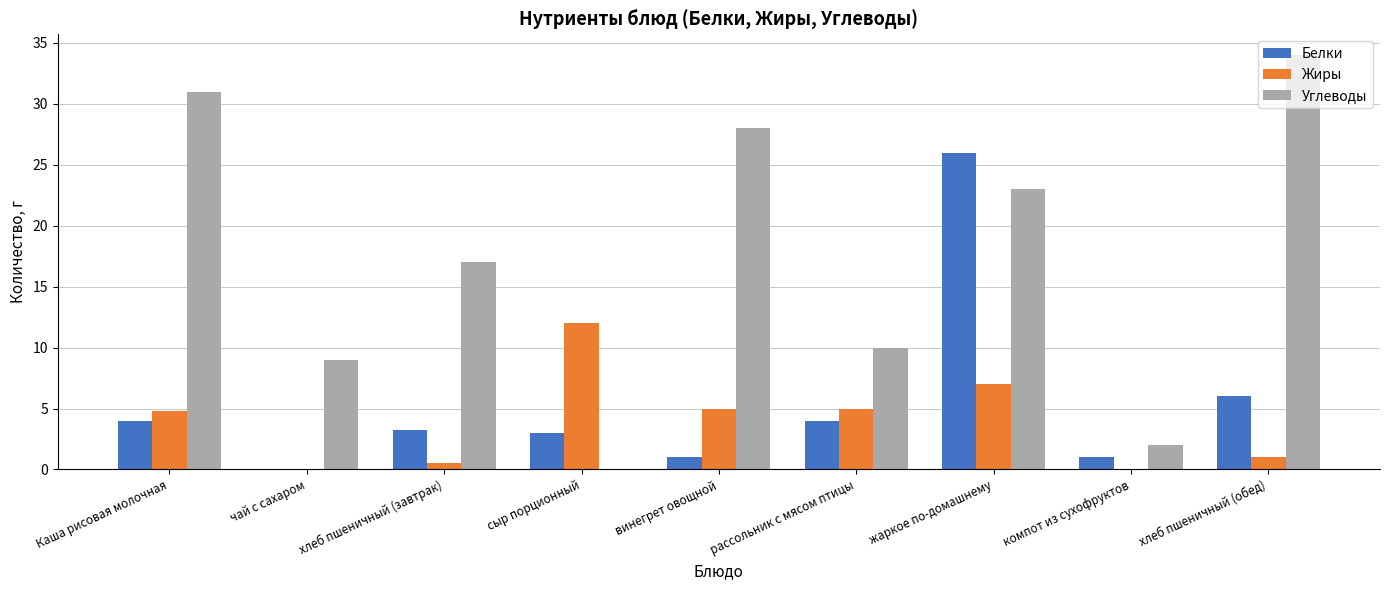

What is the sum of all Углеводы values?

154.0